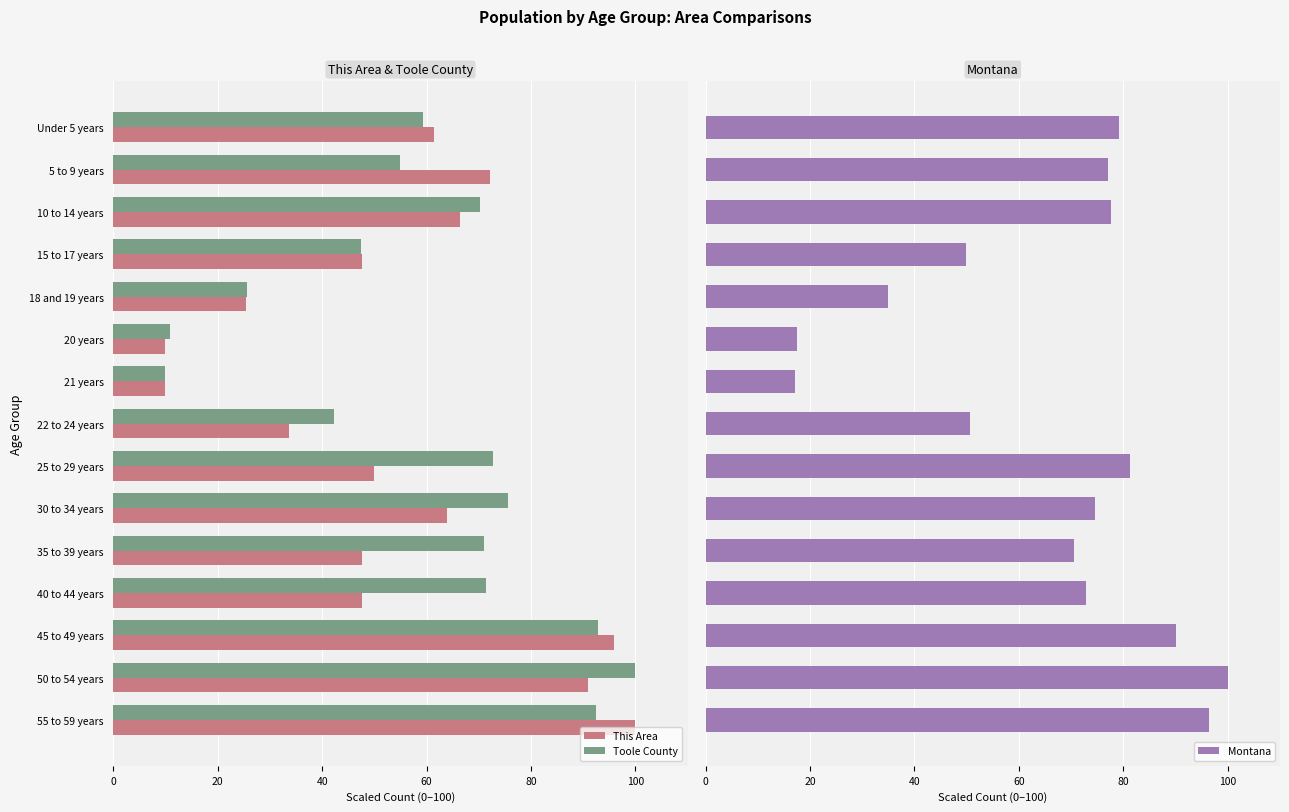

How many bars are there in total?

45